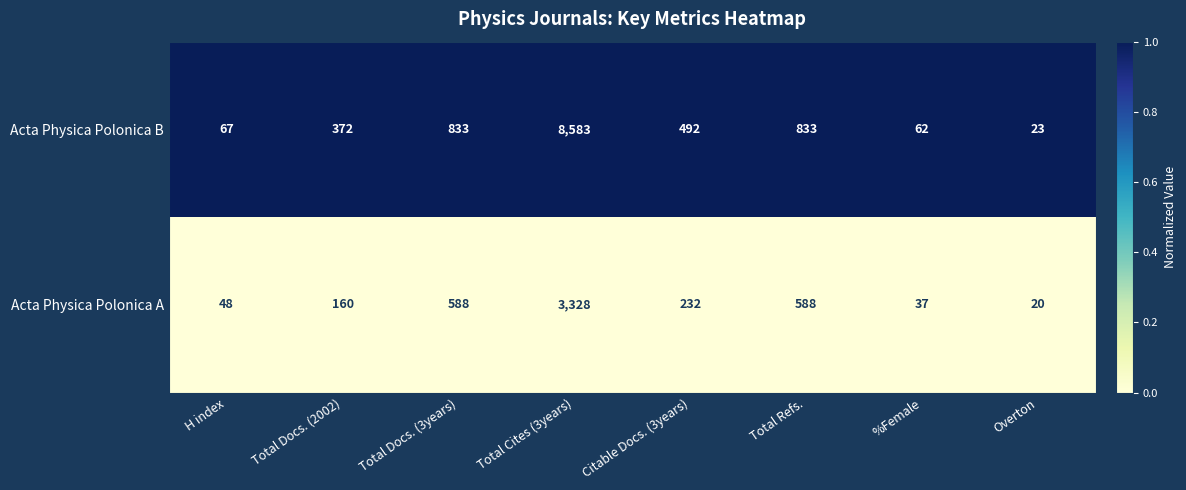

Is it true that Acta Physica Polonica B equals 299 at Total Docs. (3years)?

False